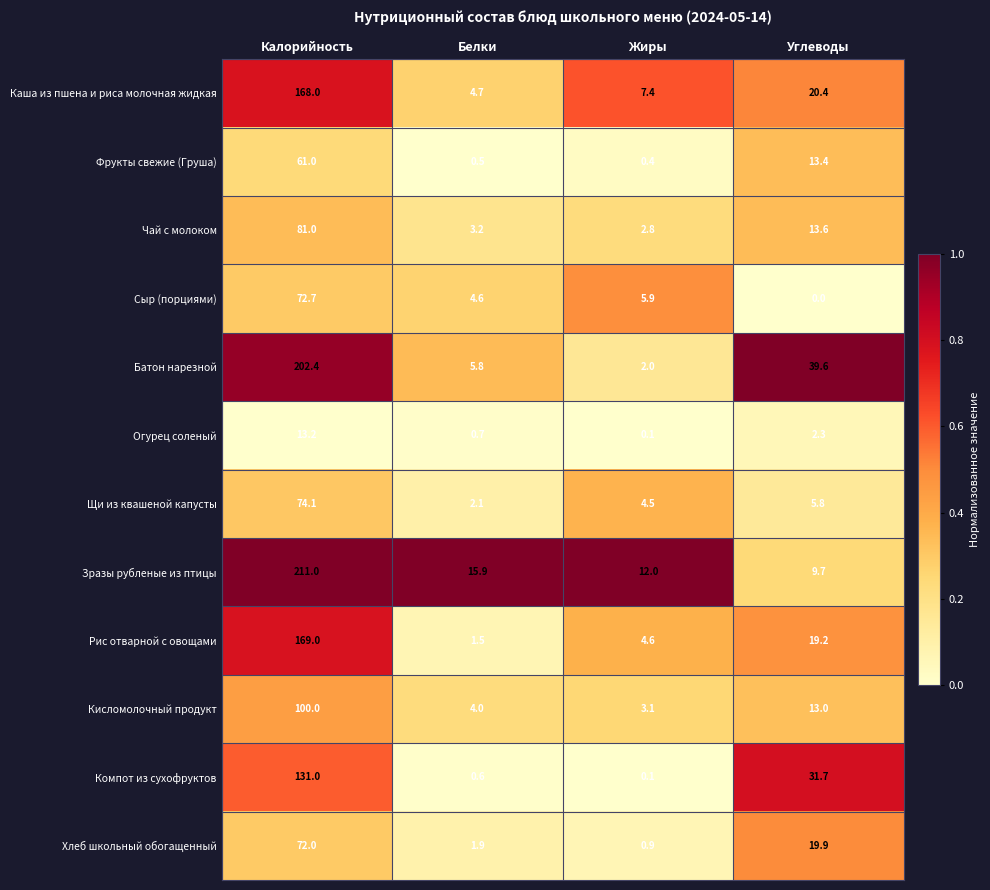

What is the maximum value shown in the chart?

211.0